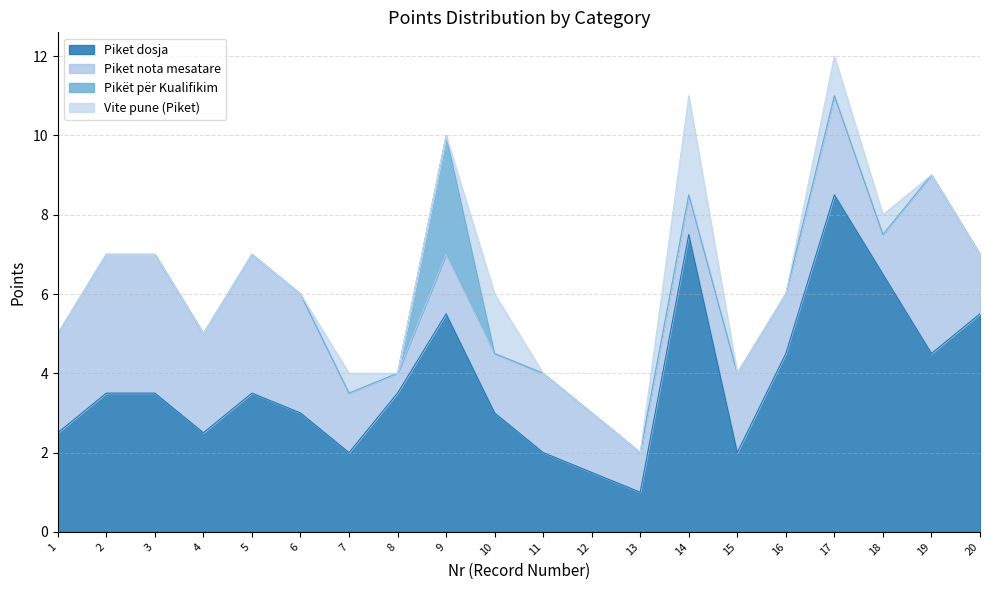

How many categories are shown in the chart?

20